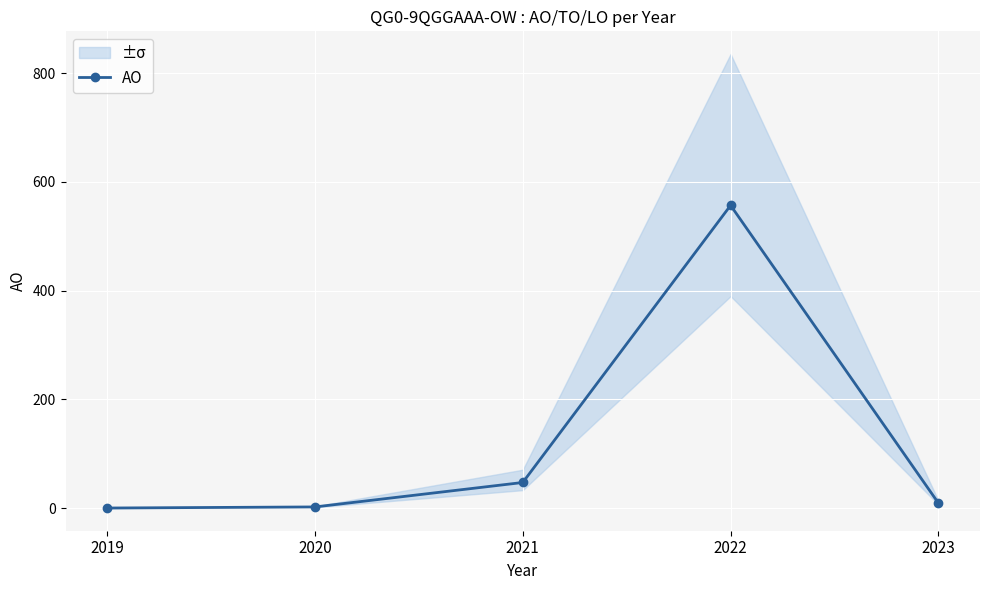

Is it true that the value at 2022 is 349?

False